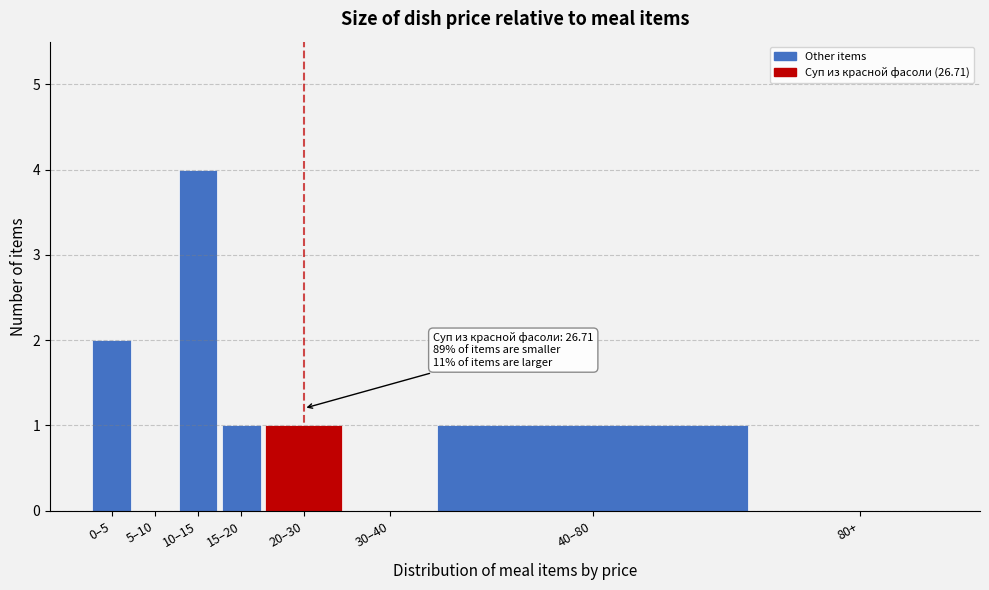

Reading left to right, list all the values displayed in this chart.

0–5=2	5–10=0	10–15=4	15–20=1	20–30=1	30–40=0	40–80=1	80+=0